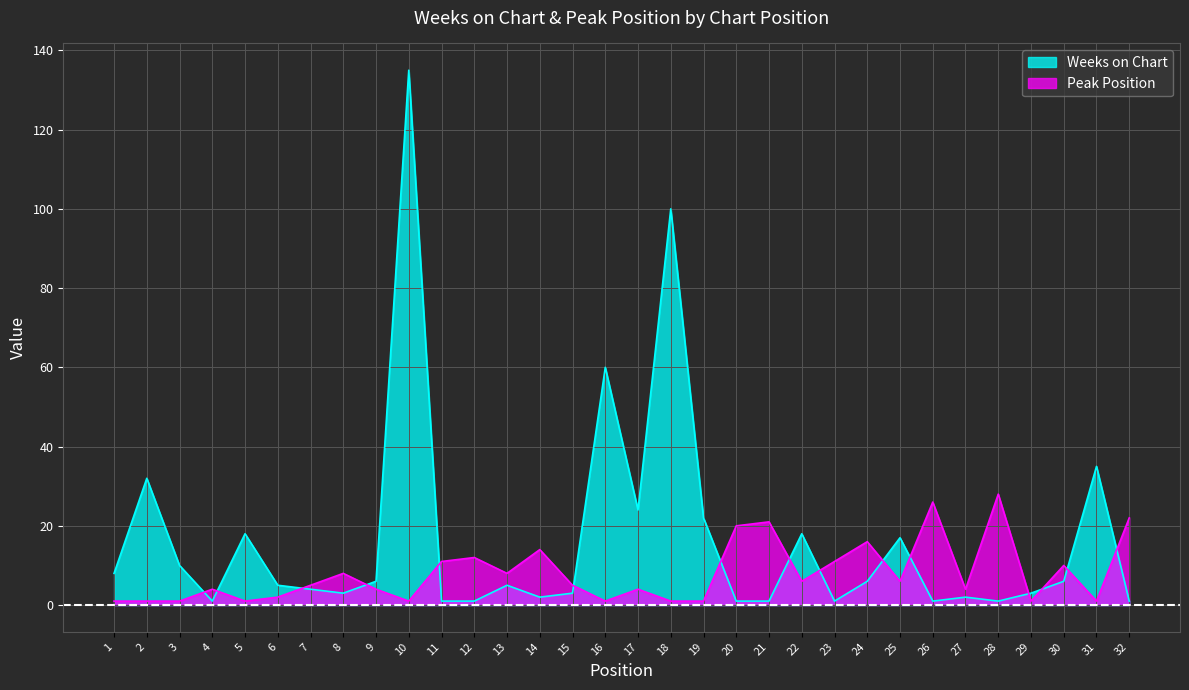

The value of Peak Position at 9 is 2. True or false?

False